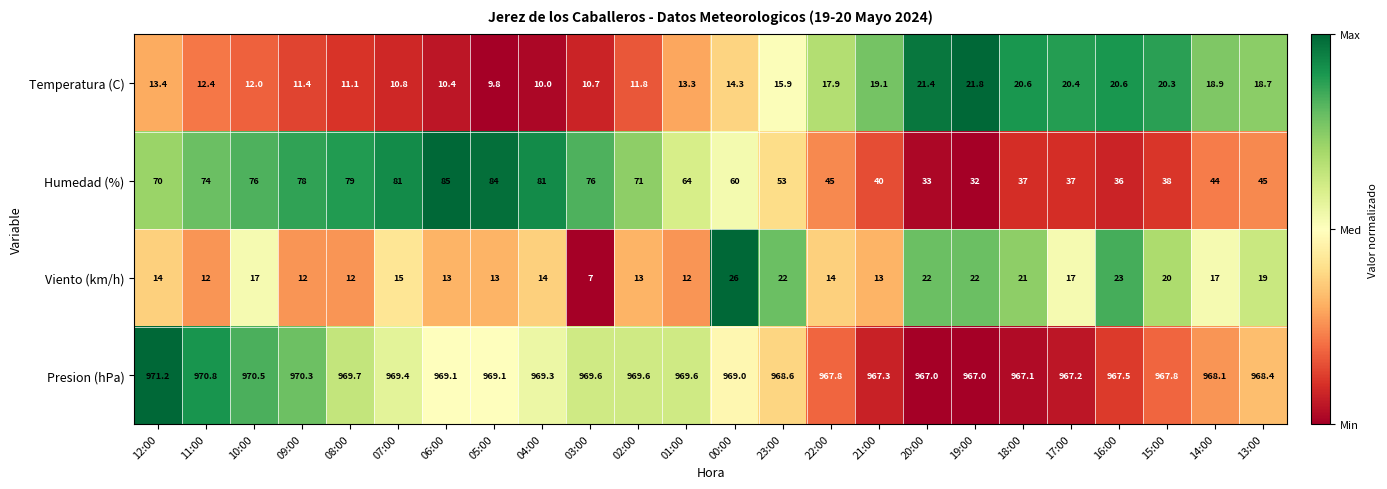

Count the number of data series in this chart.

4